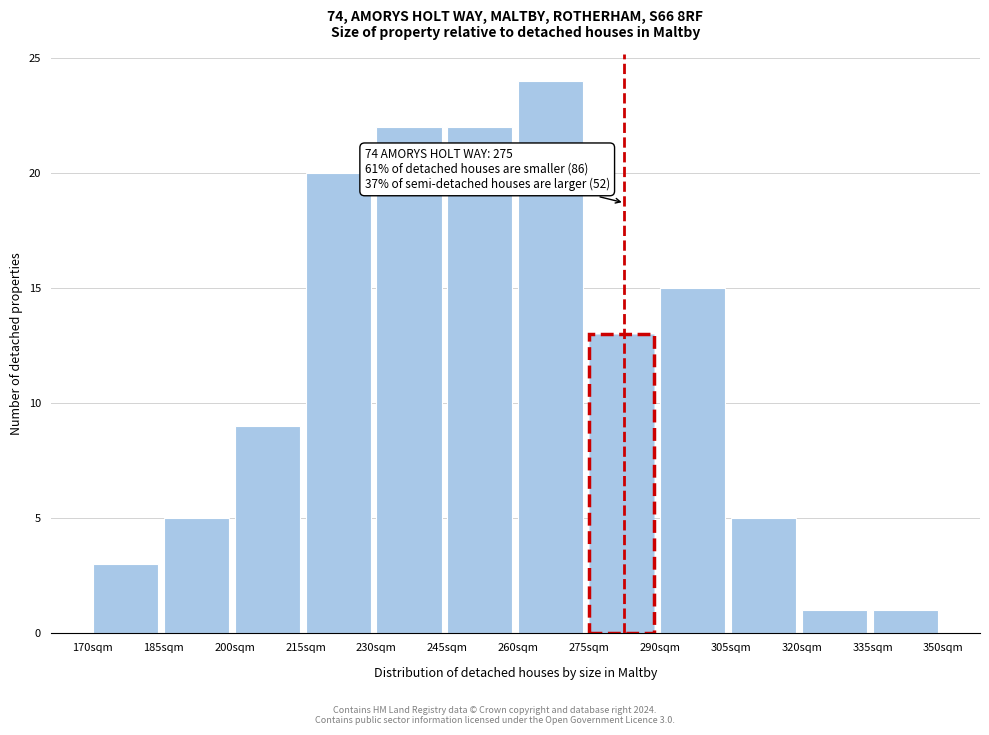

Over which range of the x-axis is the bar tallest?

260 to 275